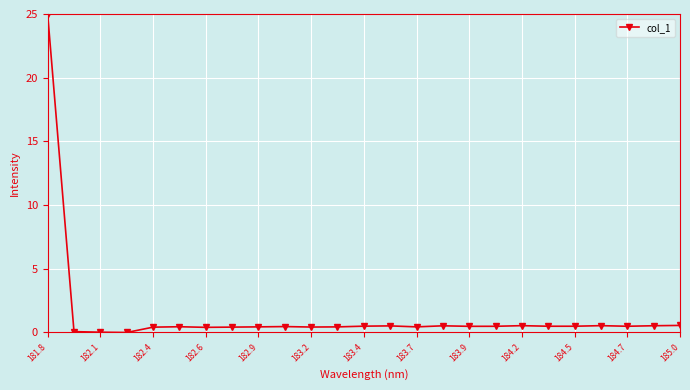

True or false: there are more than 2 points higher than both neighbors.

True